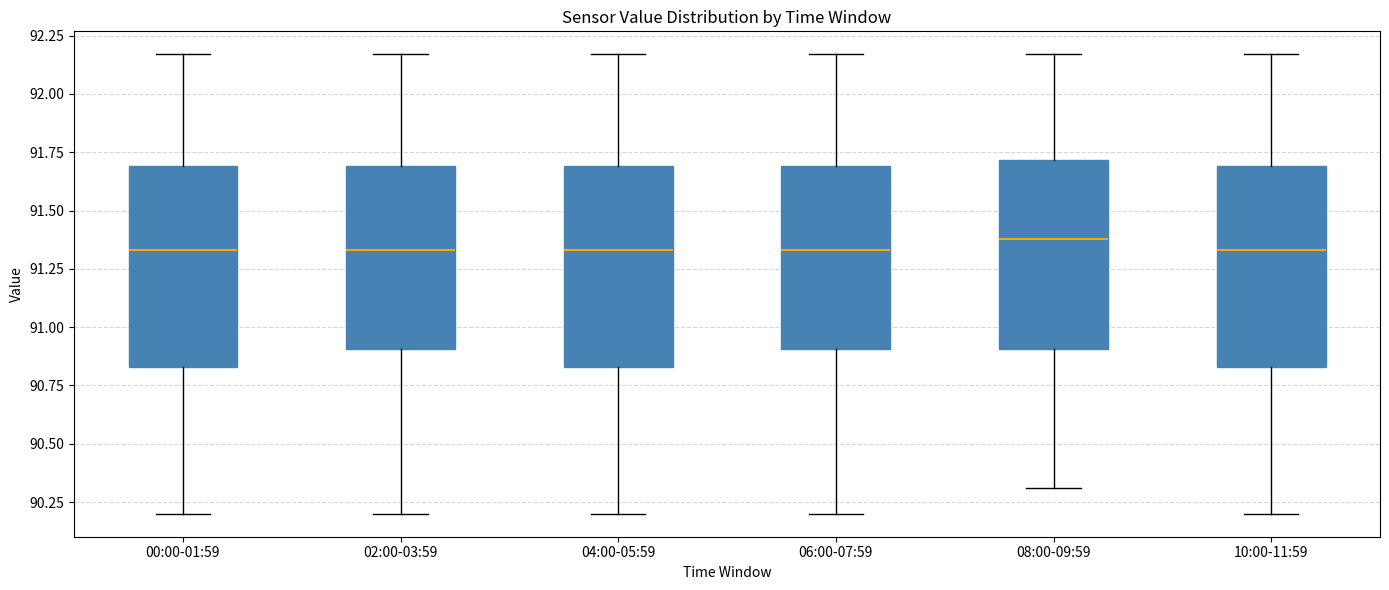

Reading left to right, read every box against the y-axis: the position of its median line, the range the box covers, and the ends of its whiskers. The values are not printed on the chart, so give them approximately, as read against the axis.

00:00-01:59: median 91.35, box 90.85 to 91.70, whiskers 90.20 to 92.15
02:00-03:59: median 91.35, box 90.90 to 91.70, whiskers 90.20 to 92.15
04:00-05:59: median 91.35, box 90.85 to 91.70, whiskers 90.20 to 92.15
06:00-07:59: median 91.35, box 90.90 to 91.70, whiskers 90.20 to 92.15
08:00-09:59: median 91.40, box 90.90 to 91.70, whiskers 90.30 to 92.15
10:00-11:59: median 91.35, box 90.85 to 91.70, whiskers 90.20 to 92.15